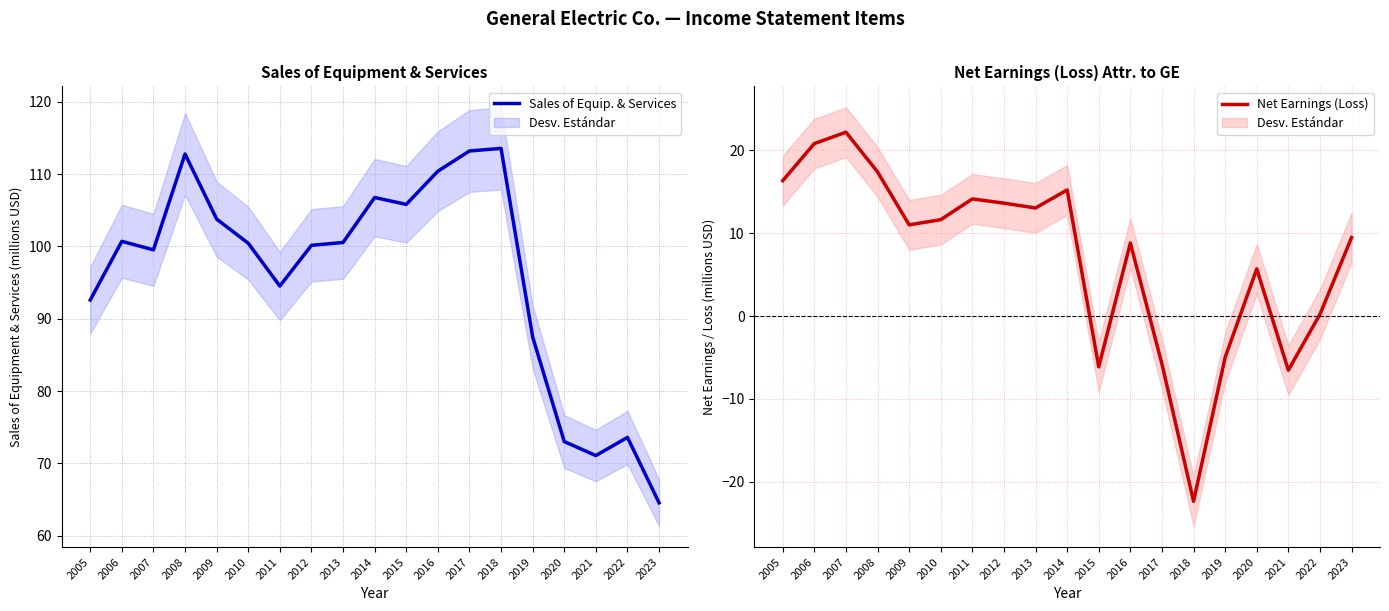

Which series has the largest range (max minus min)?

Sales of Equip. & Services